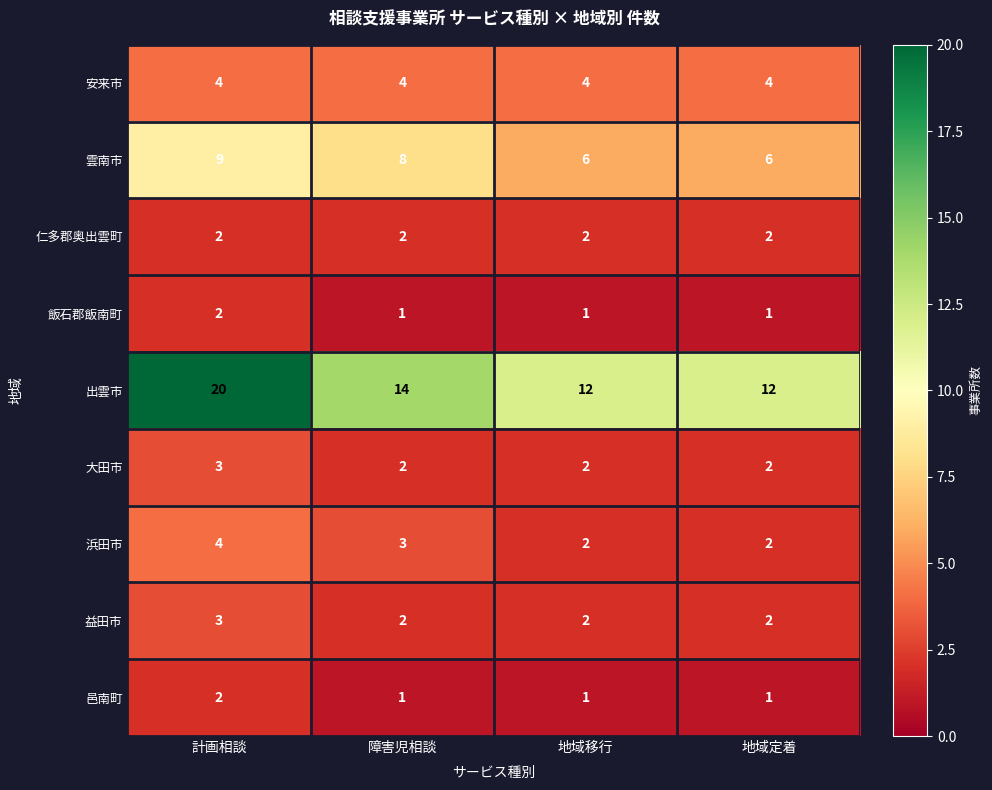

Is it true that 仁多郡奥出雲町 equals 2 at 計画相談?

True